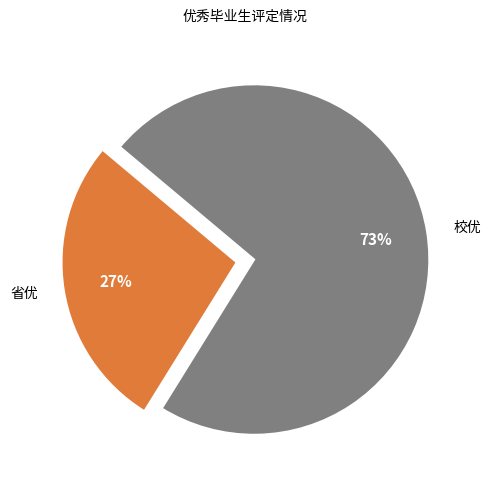

What is the smallest slice in the pie chart?

省优